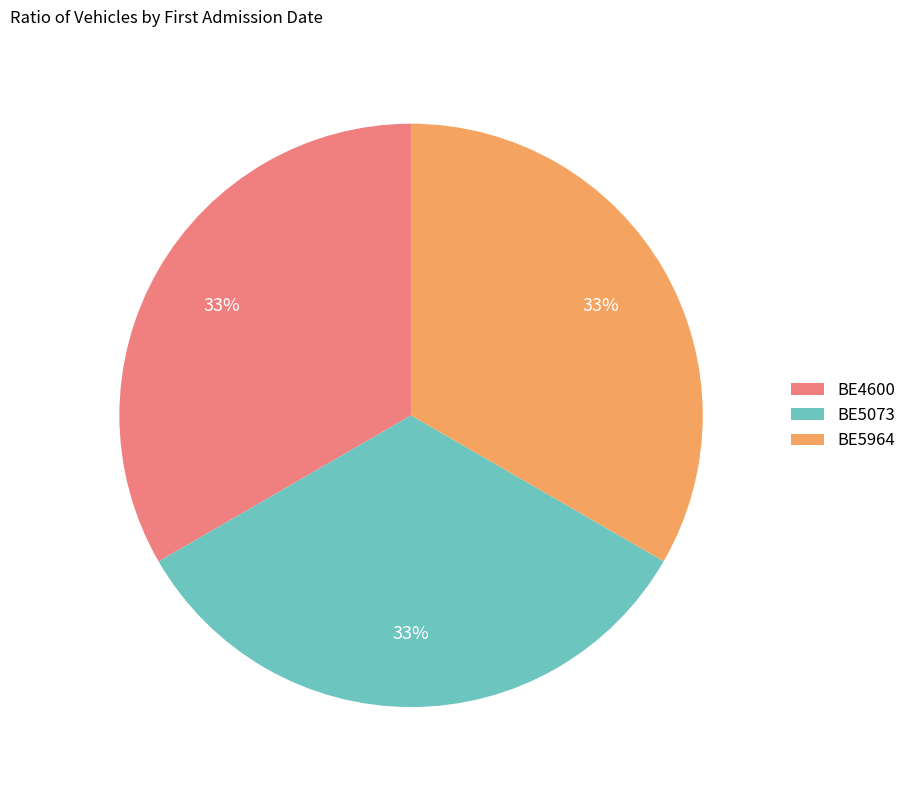

Does BE5964 account for over 50% of the chart?

No